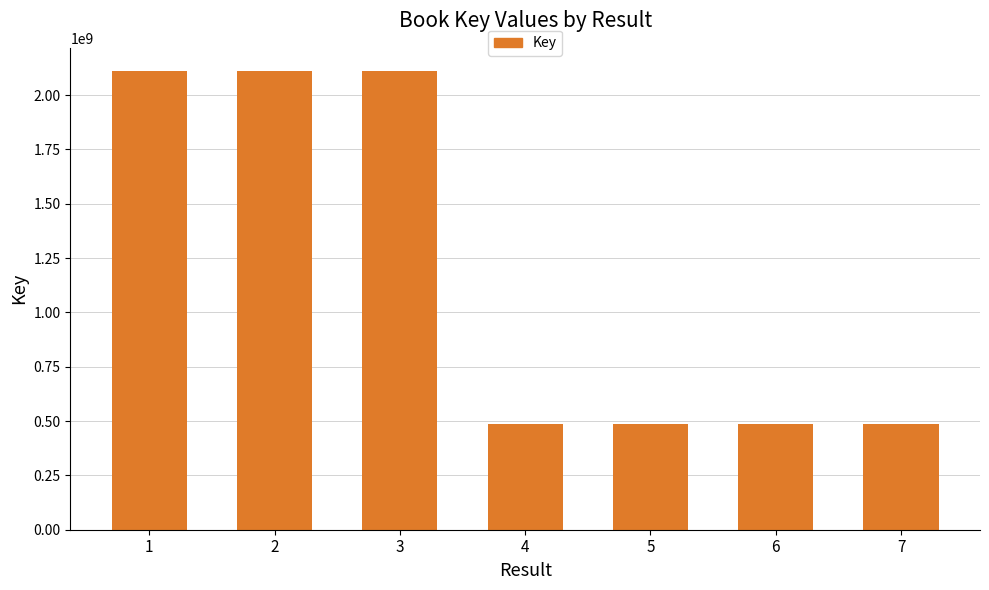

What is the sum of the values at 7 and 3?

2599930657